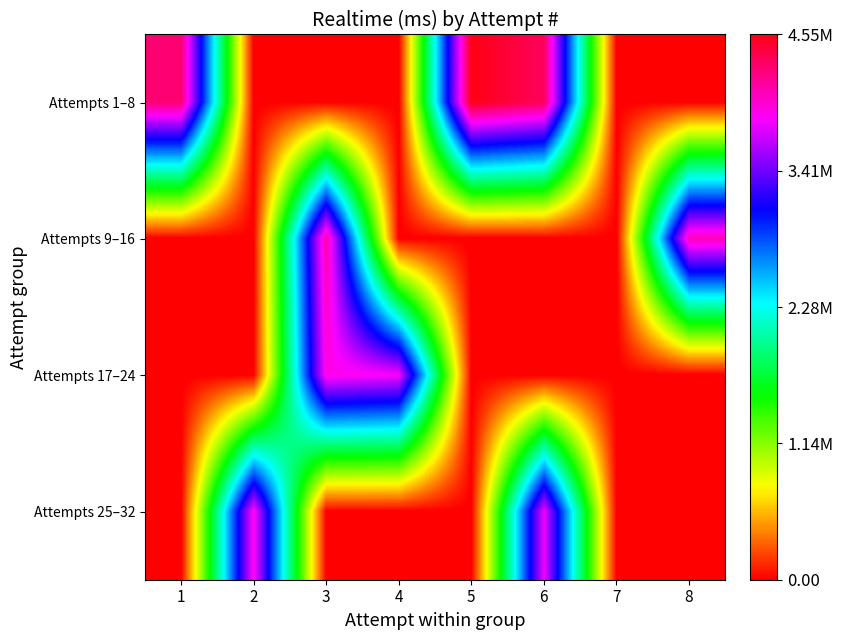

Which has a higher value, 4 or 5?

5